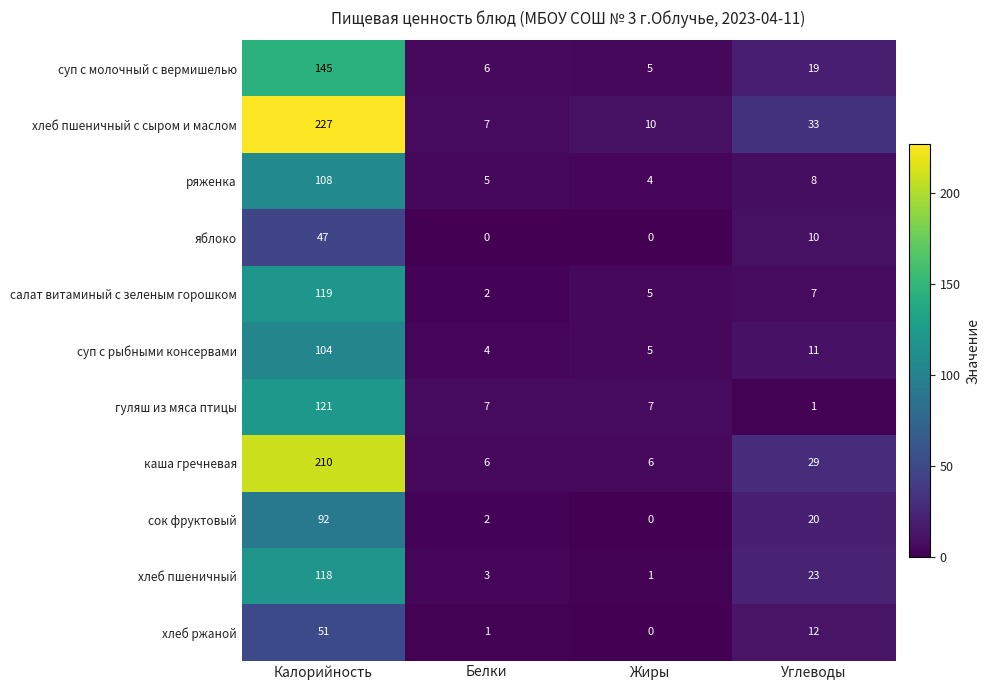

List the series in order of their peak value, highest first.

хлеб пшеничный с сыром и маслом, каша гречневая, суп с молочный с вермишелью, гуляш из мяса птицы, салат витаминый с зеленым горошком, хлеб пшеничный, ряженка, суп с рыбными консервами, сок фруктовый, хлеб ржаной, яблоко